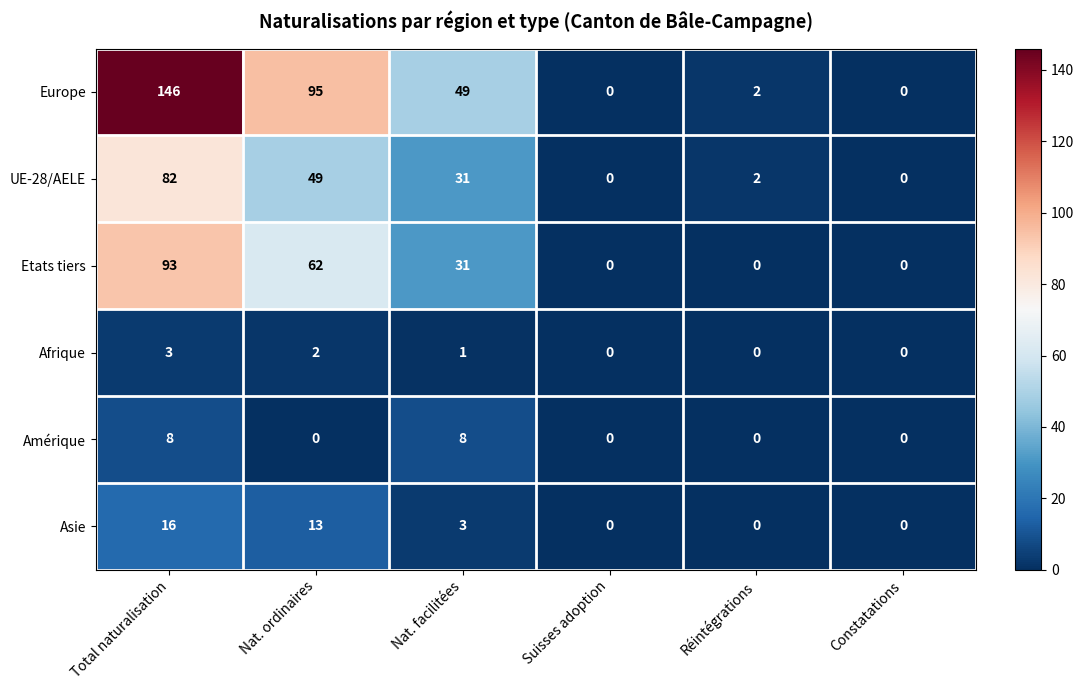

Which series has the widest spread of values?

Europe